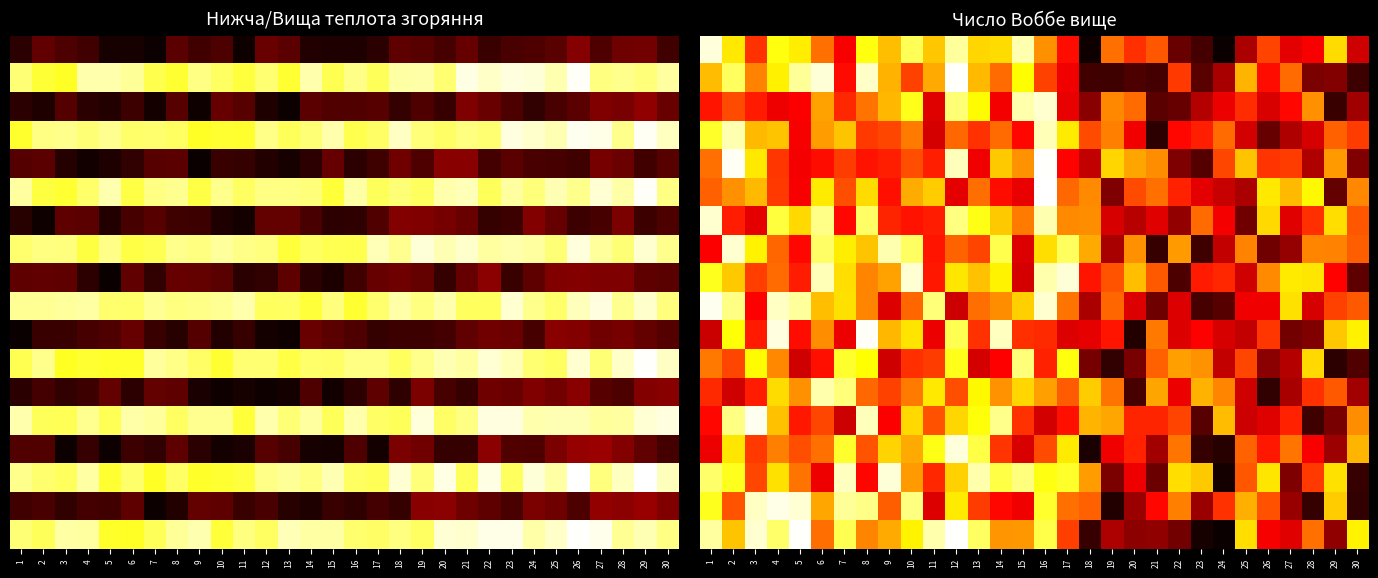

How many categories are shown in the chart?

30